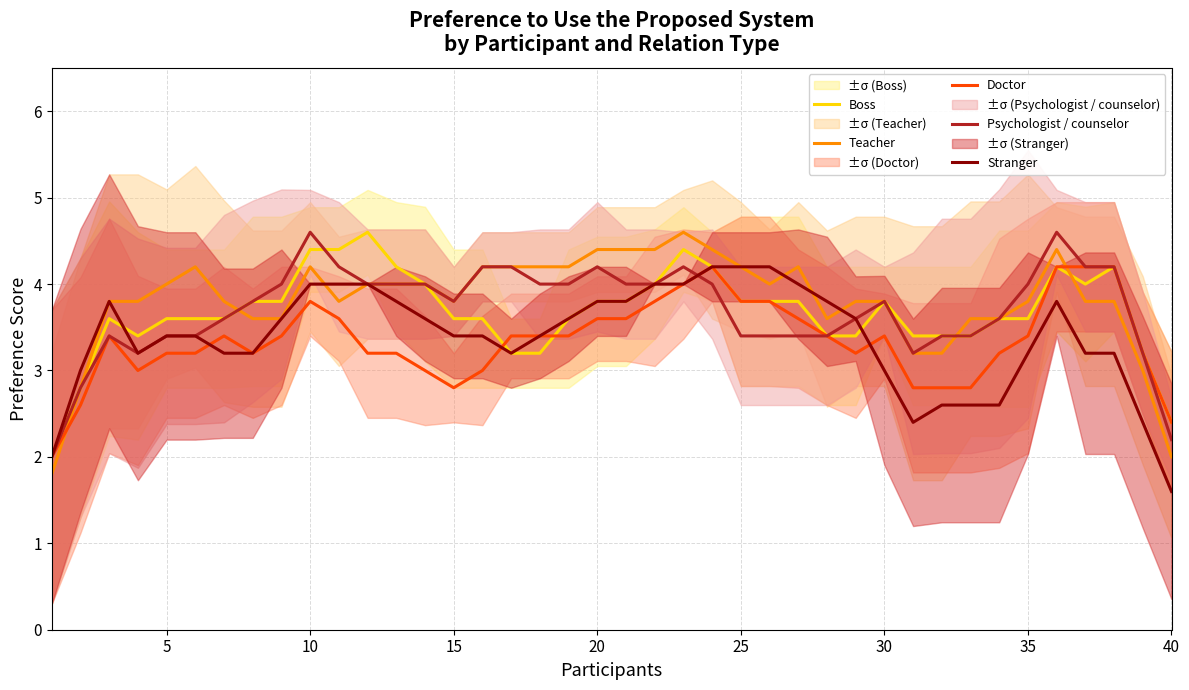

True or false: Teacher and Doctor intersect in this chart.

True